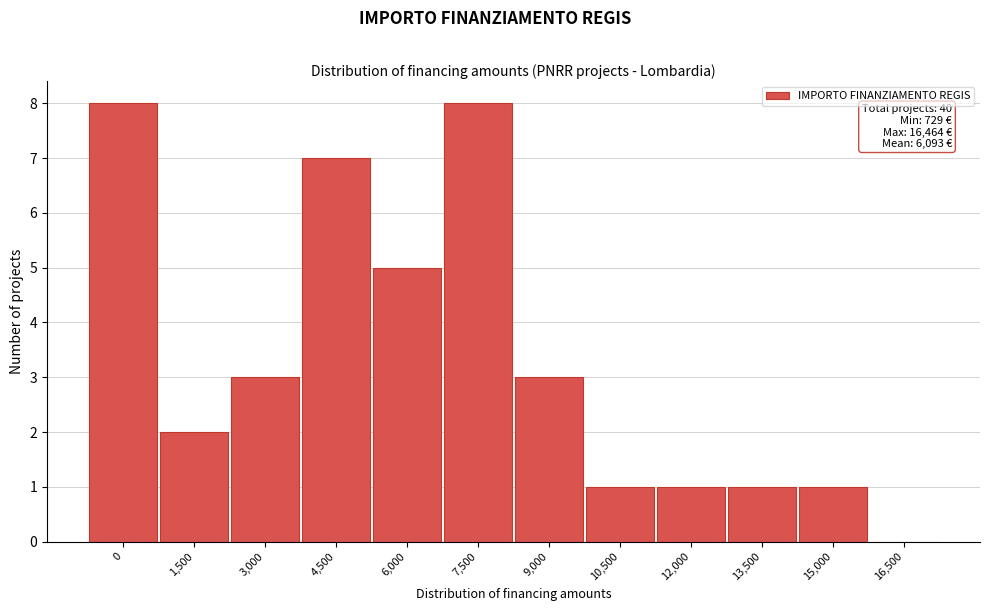

Reading left to right, transcribe all the data shown in this chart.

0=8	1,500=2	3,000=3	4,500=7	6,000=5	7,500=8	9,000=3	10,500=1	12,000=1	13,500=1	15,000=1	16,500=0